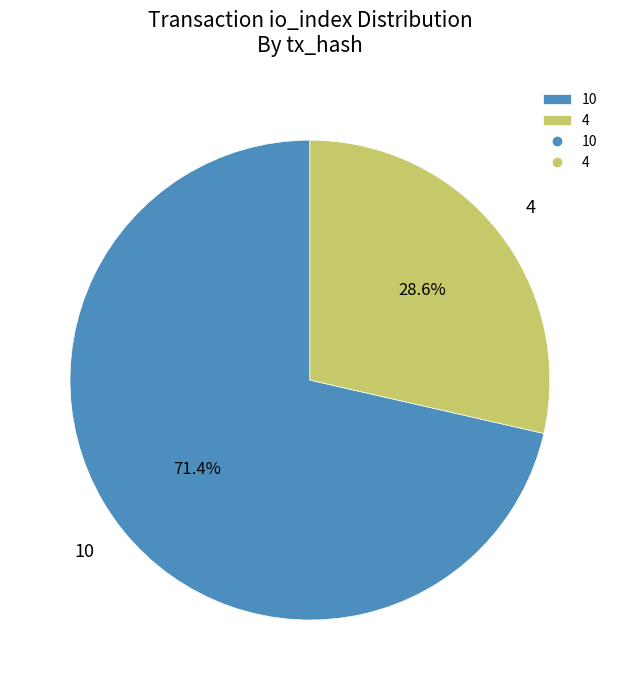

The 10 slice represents 71% of the pie. True or false?

True